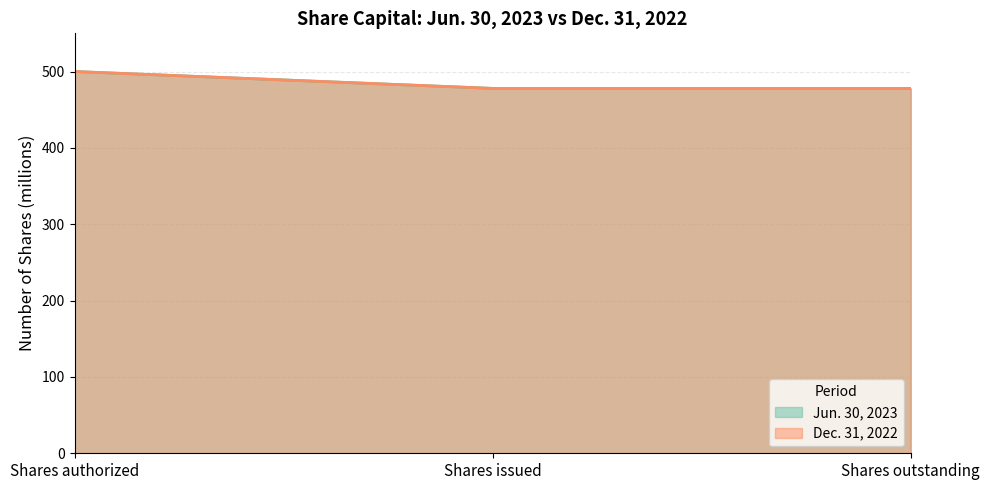

Reading left to right, what are all the values shown in this chart?

Jun. 30, 2023: 500.0	477.9	477.9
Dec. 31, 2022: 500.0	477.9	477.9